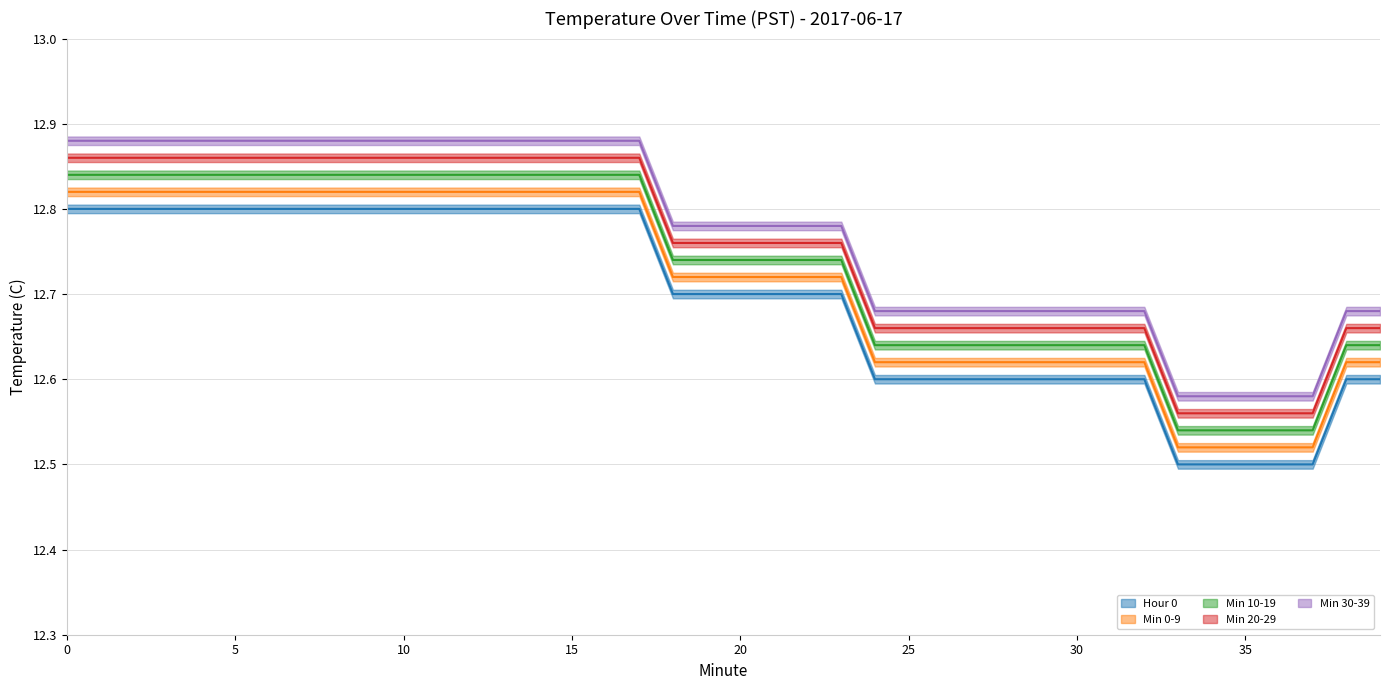

Is the value of Min 30-39 at 4 greater than the value of Hour 0 at 36?

Yes